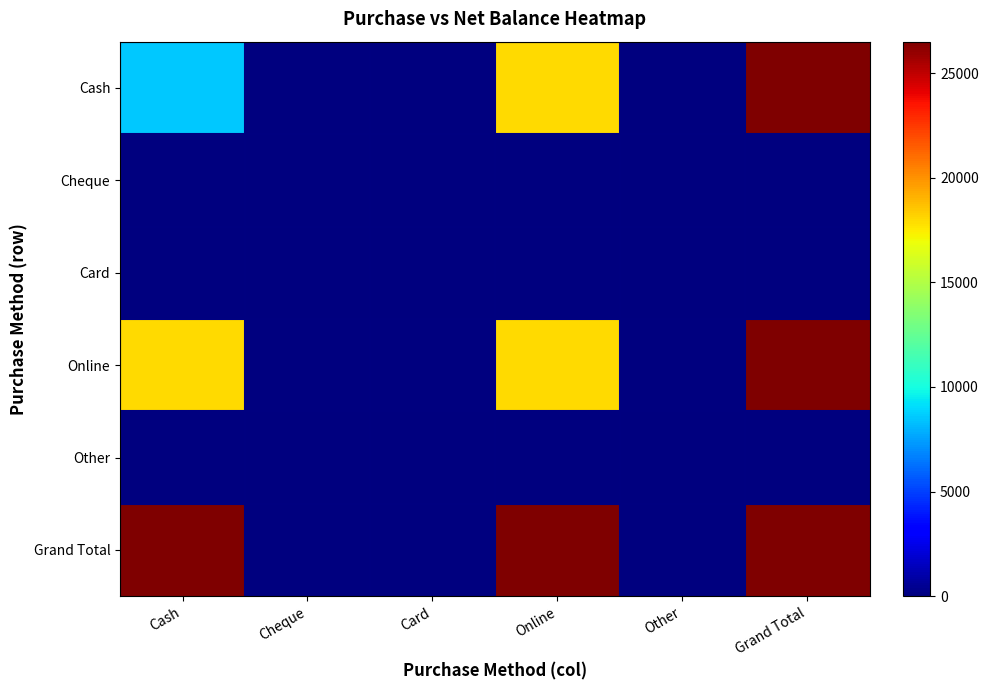

Between Cash and Card, which series saw the biggest shift?

Grand Total